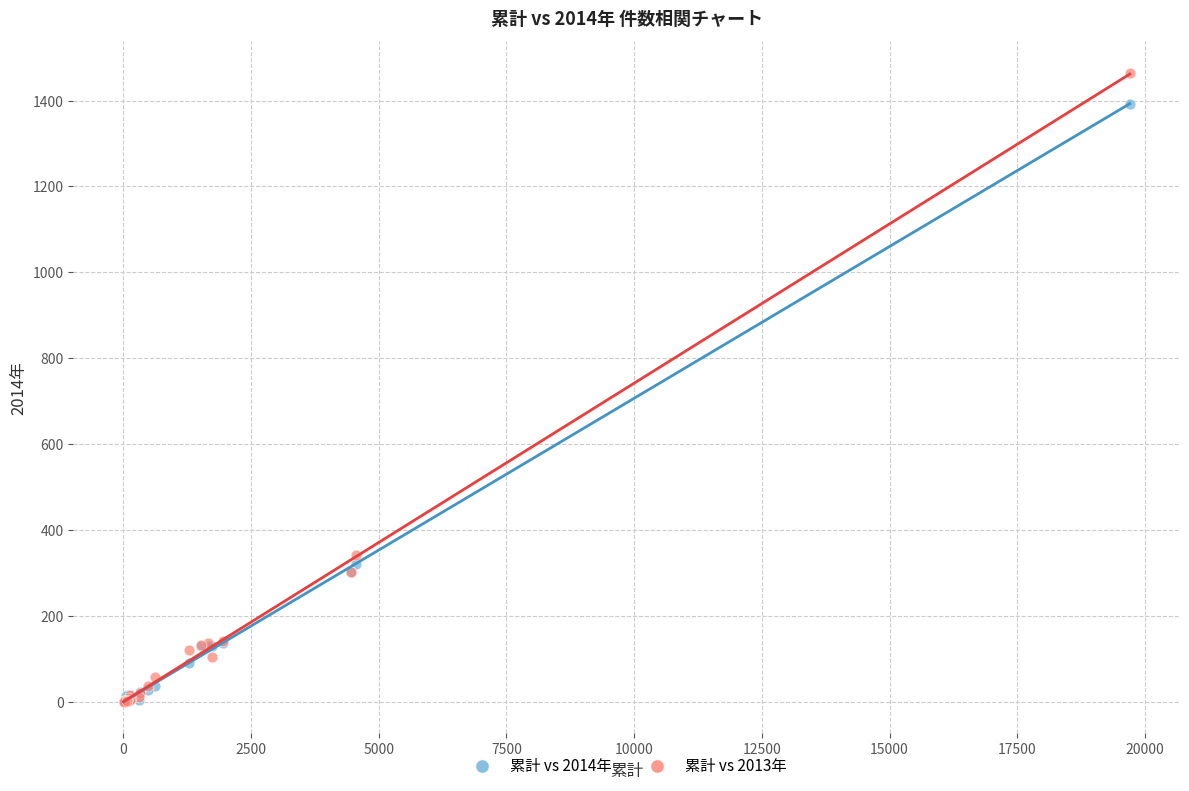

What are all the series names shown in the legend?

累計 vs 2014年, 累計 vs 2013年